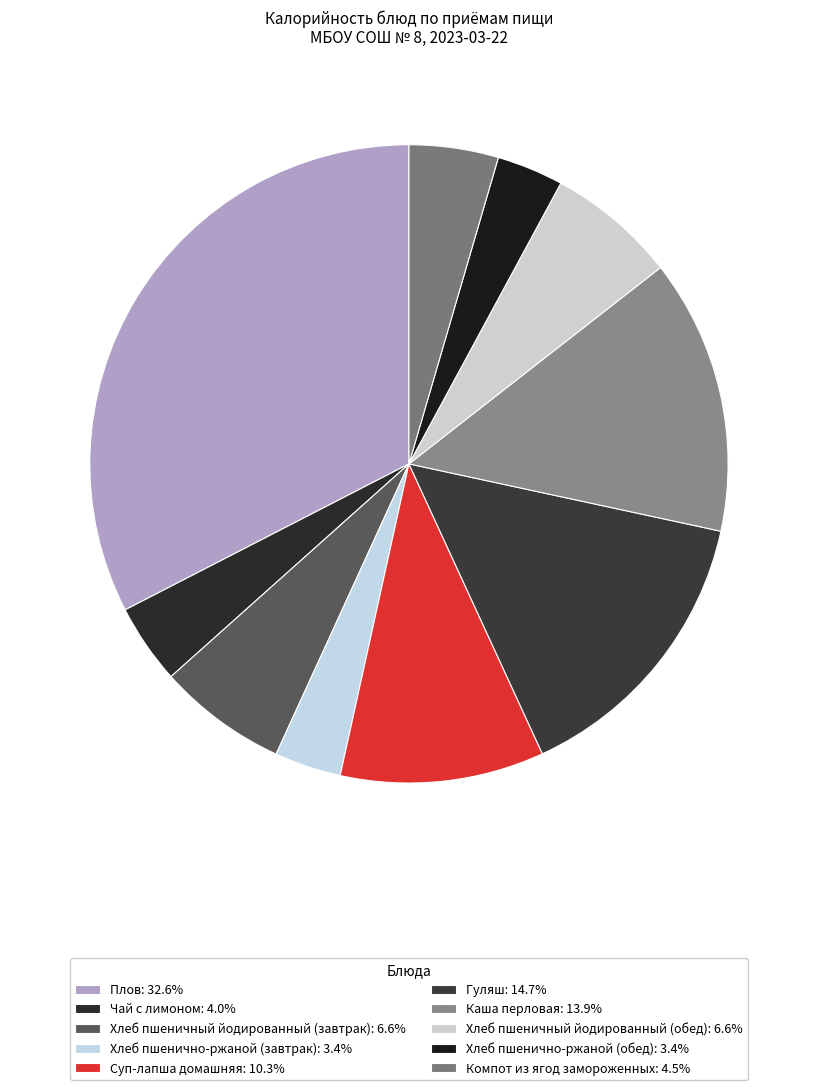

Between Суп-лапша домашняя and Гуляш, which is larger?

Гуляш